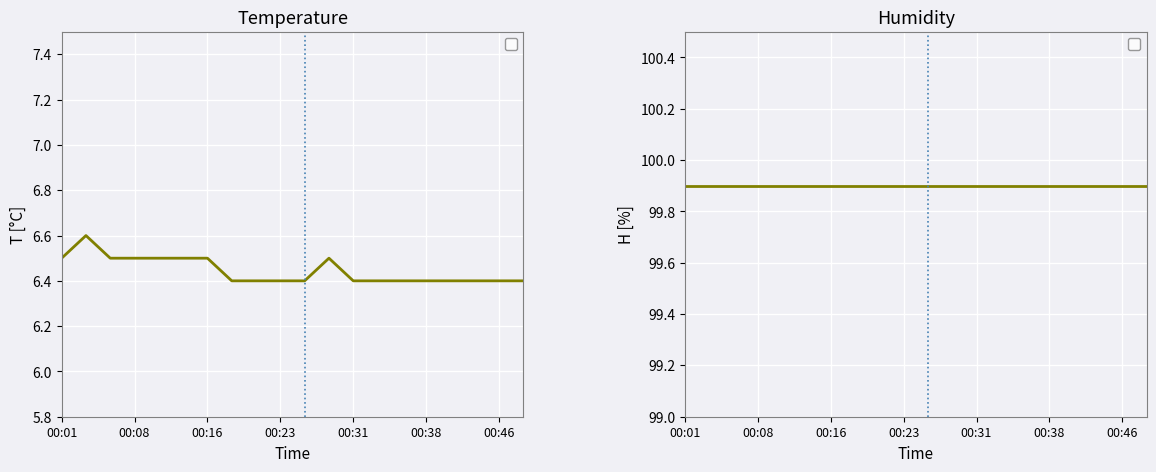

Between 00:16 and 14, which is larger?

00:16